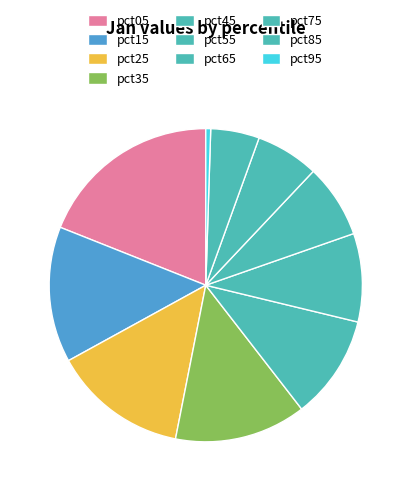

To the nearest percent, what is the difference between the largest and smallest slice percentages?

18%